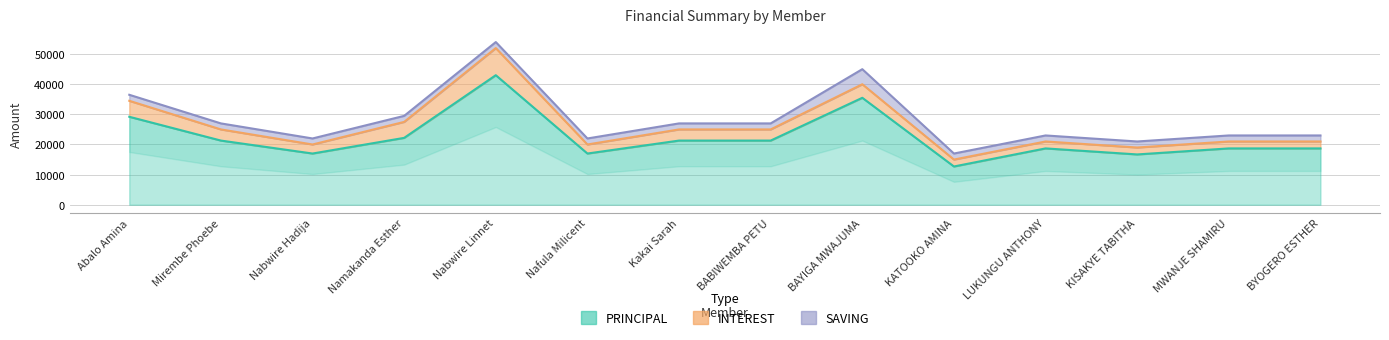

What is the difference between the maximum and minimum values in the SAVING series?

3000